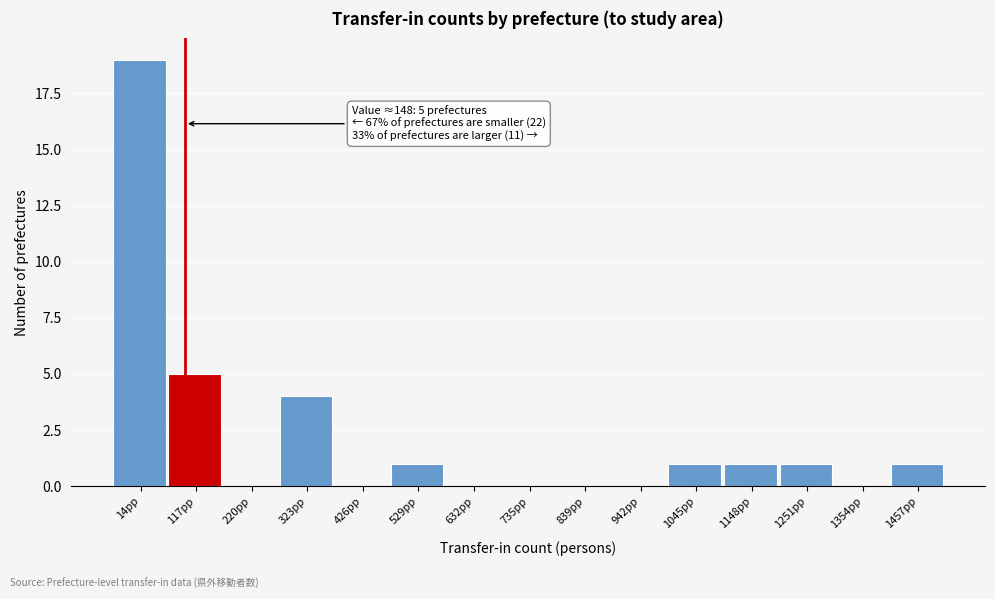

Reading left to right, list all the values displayed in this chart.

14pp=19	117pp=5	220pp=0	323pp=4	426pp=0	529pp=1	632pp=0	735pp=0	839pp=0	942pp=0	1045pp=1	1148pp=1	1251pp=1	1354pp=0	1457pp=1